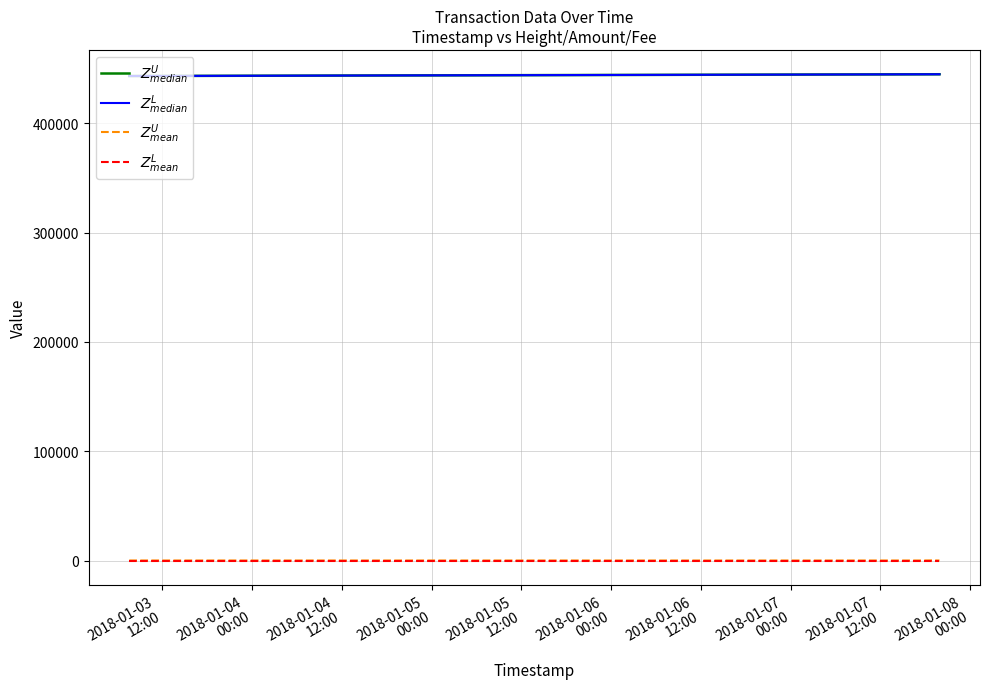

Where does the $Z^L_{median}$ series first go above 444927?

2018-01-05
00:00